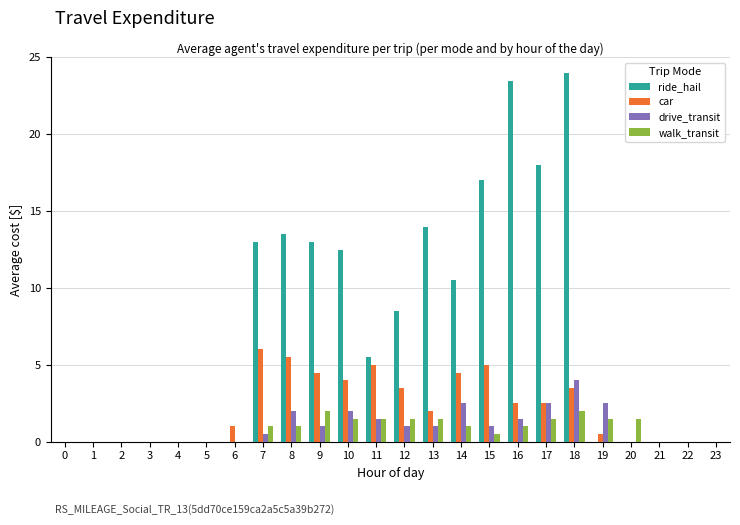

Does the chart contain stacked bars?

No